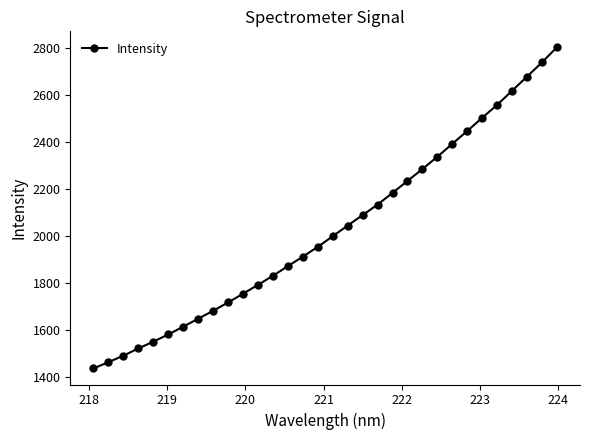

What is the minimum value shown in the chart?

1435.5